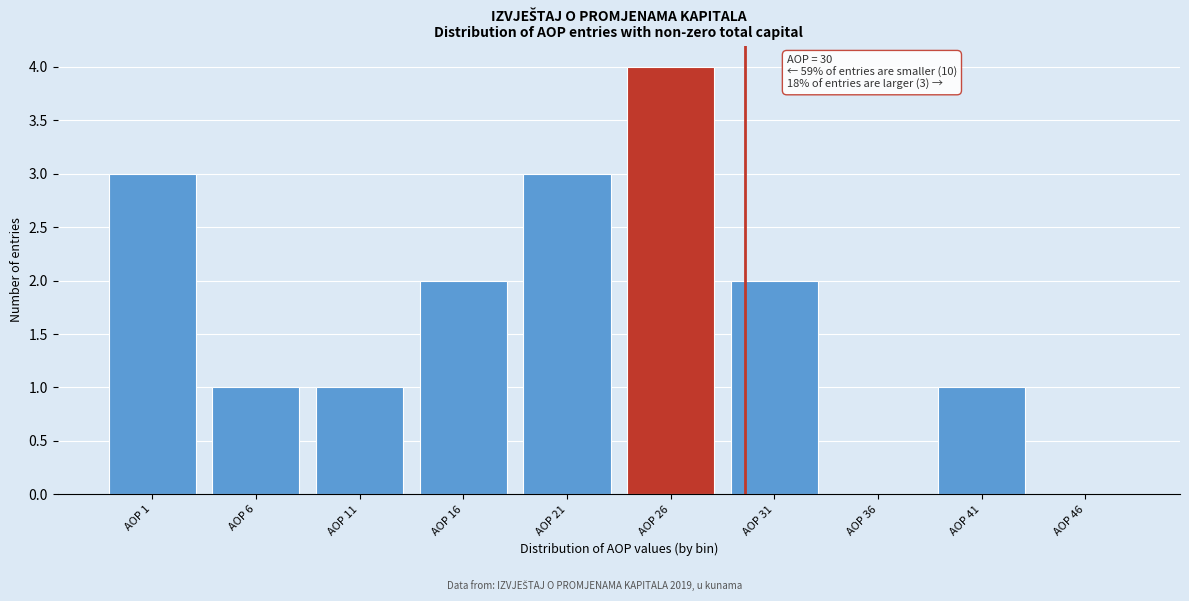

The value at AOP 26 is 6. True or false?

False